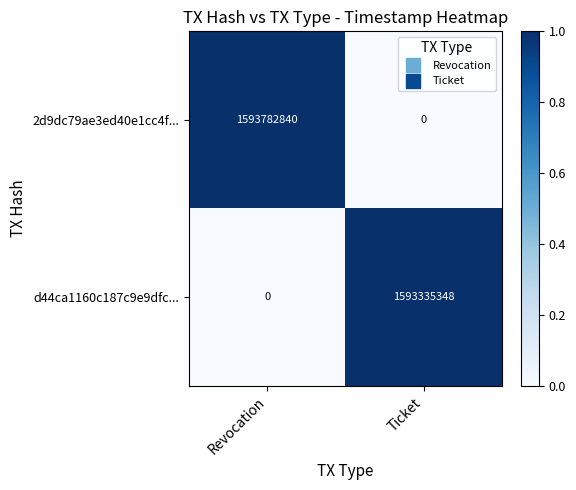

Is it true that 2d9dc79ae3ed40e1cc4f... equals 2769398362 at Revocation?

False